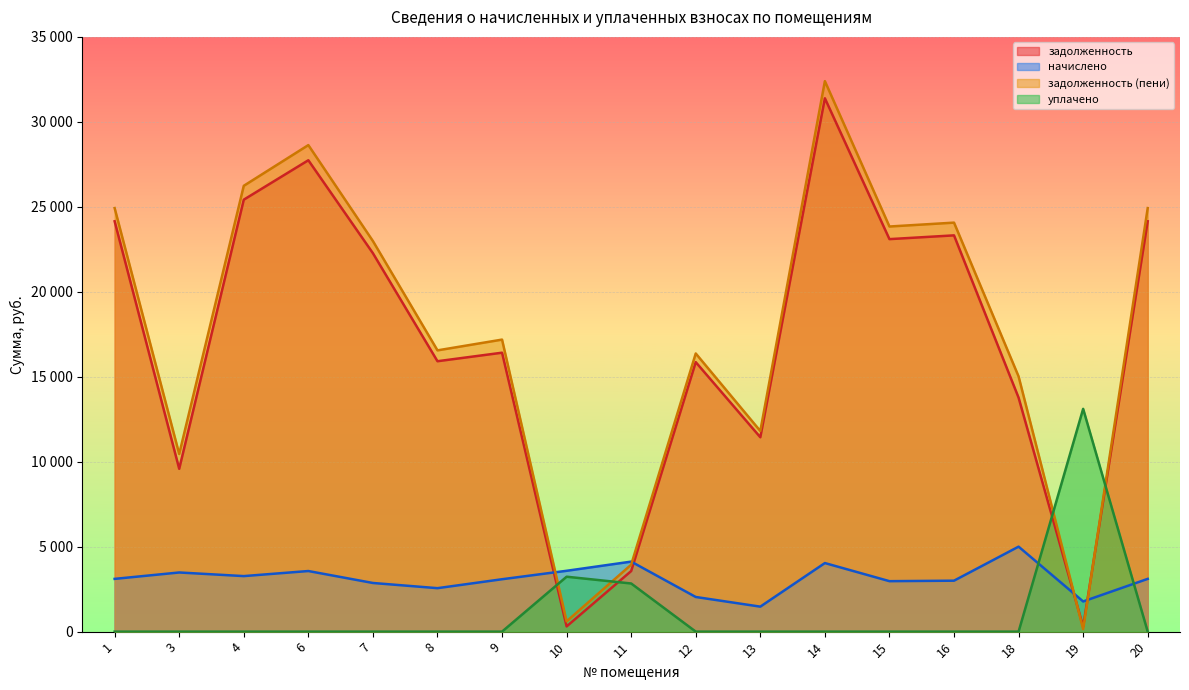

Where do уплачено and задолженность first cross each other?

9 and 10